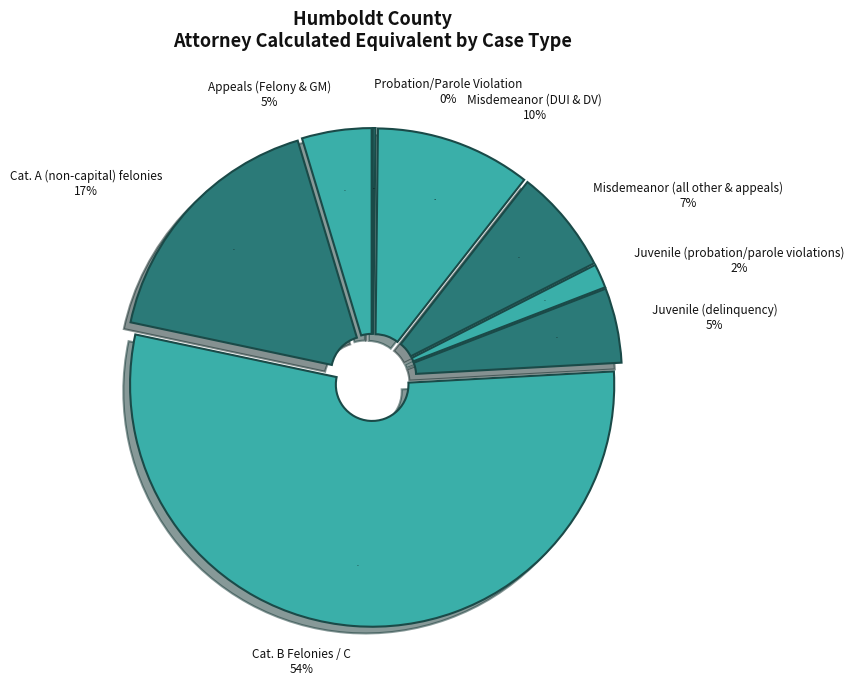

Rank the categories by value from lowest to highest.

Probation/Parole Violation, Juvenile (probation/parole violations), Appeals (Felony & GM), Juvenile (delinquency), Misdemeanor (all other & appeals), Misdemeanor (DUI & DV), Cat. A (non-capital) felonies, Cat. B Felonies / C